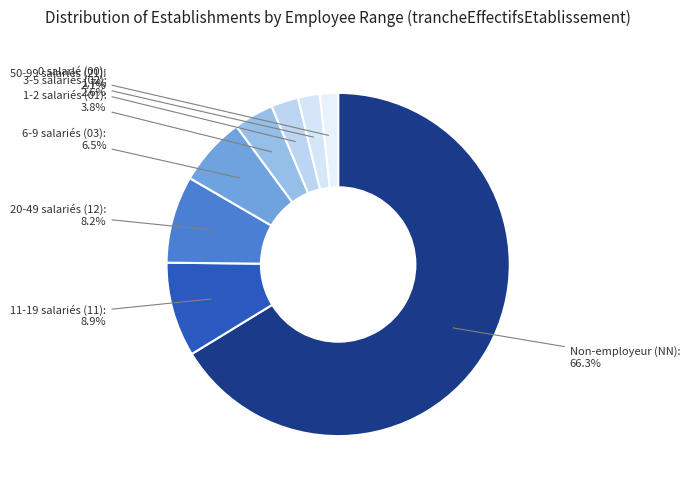

Which has a higher value, 3-5 salariés (02) or 0 salarié (00)?

3-5 salariés (02)